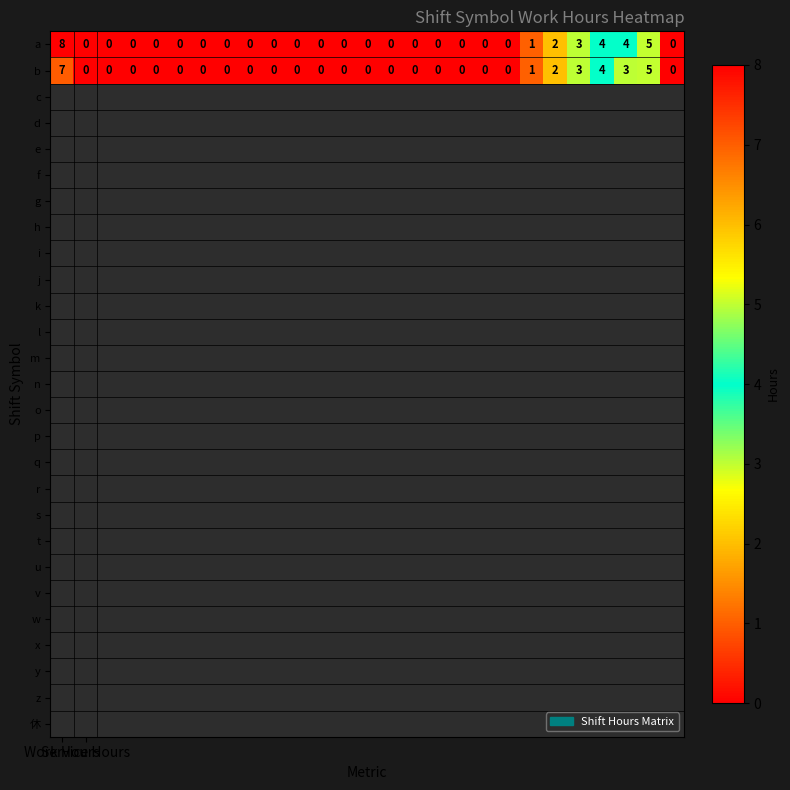

What is the highest value of the a series?

8